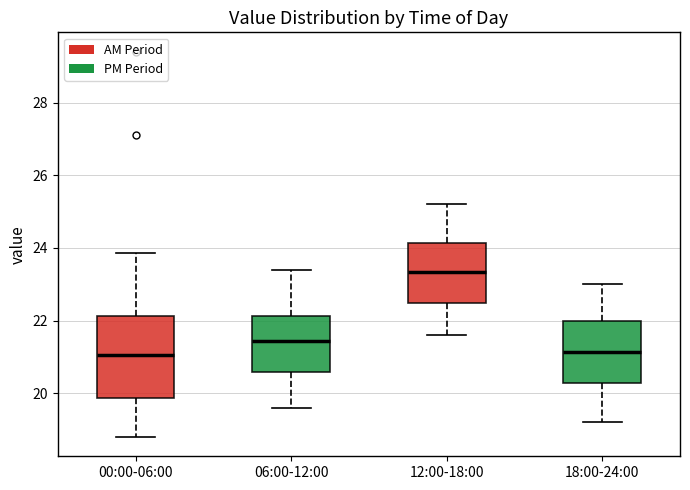

Reading left to right, read every box against the y-axis: the position of its median line, the range the box covers, and the ends of its whiskers. The values are not printed on the chart, so give them approximately, as read against the axis.

00:00-06:00: median 21.0, box 19.8 to 22.2, whiskers 18.8 to 23.8
06:00-12:00: median 21.4, box 20.6 to 22.2, whiskers 19.6 to 23.4
12:00-18:00: median 23.4, box 22.4 to 24.2, whiskers 21.6 to 25.2
18:00-24:00: median 21.2, box 20.2 to 22.0, whiskers 19.2 to 23.0